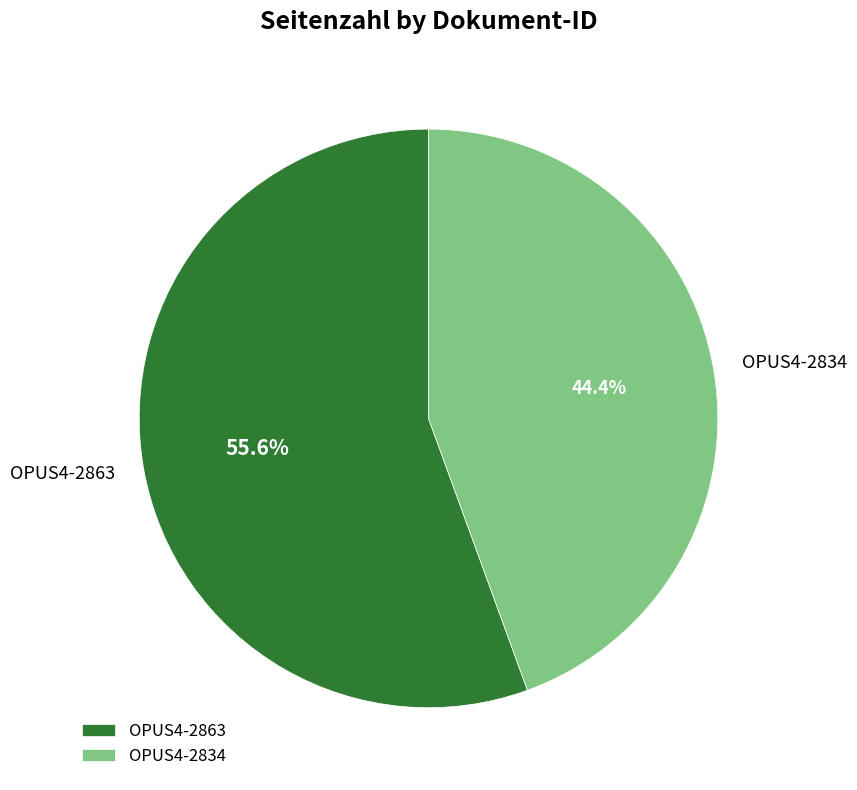

What is the total percentage of OPUS4-2834 and OPUS4-2863?

100.0%